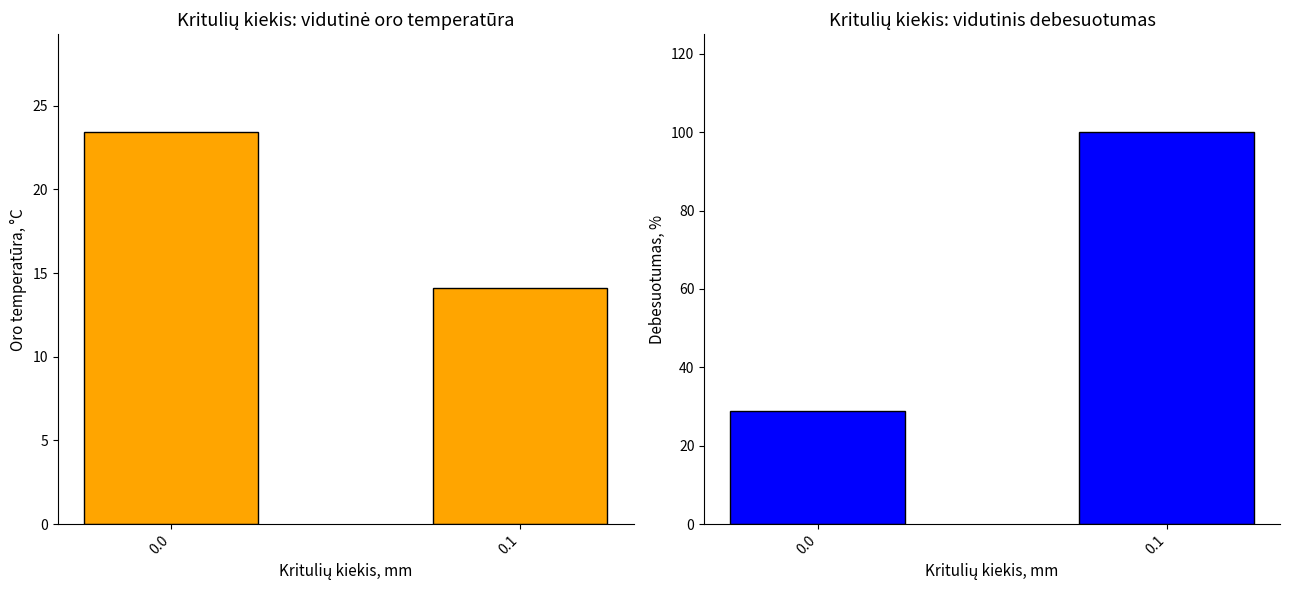

Rank the series at 0.0 from highest to lowest value.

Debesuotumas, %, Oro temperatūra, °C